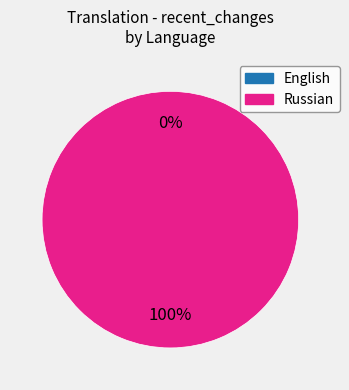

To the nearest percent, what portion does Russian represent?

100%